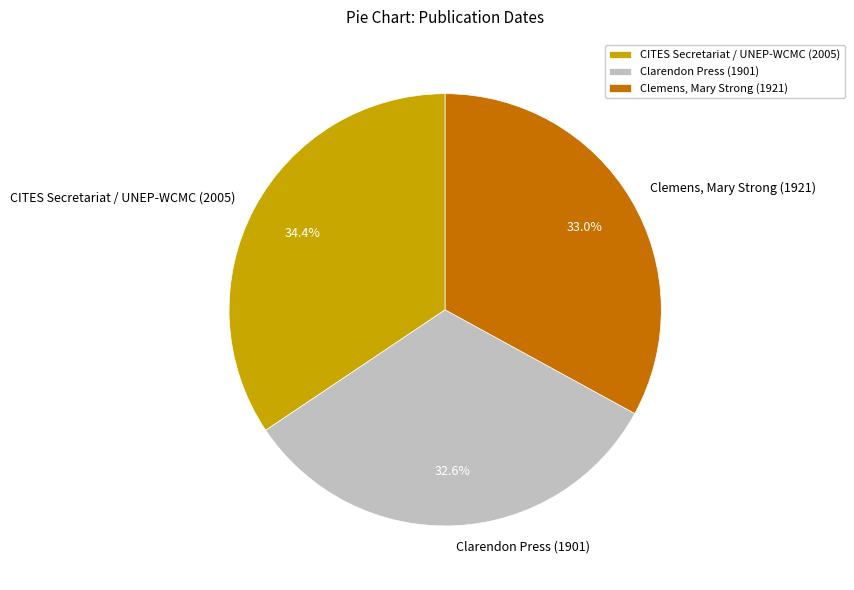

Which category has the biggest portion of the pie?

CITES Secretariat / UNEP-WCMC (2005)